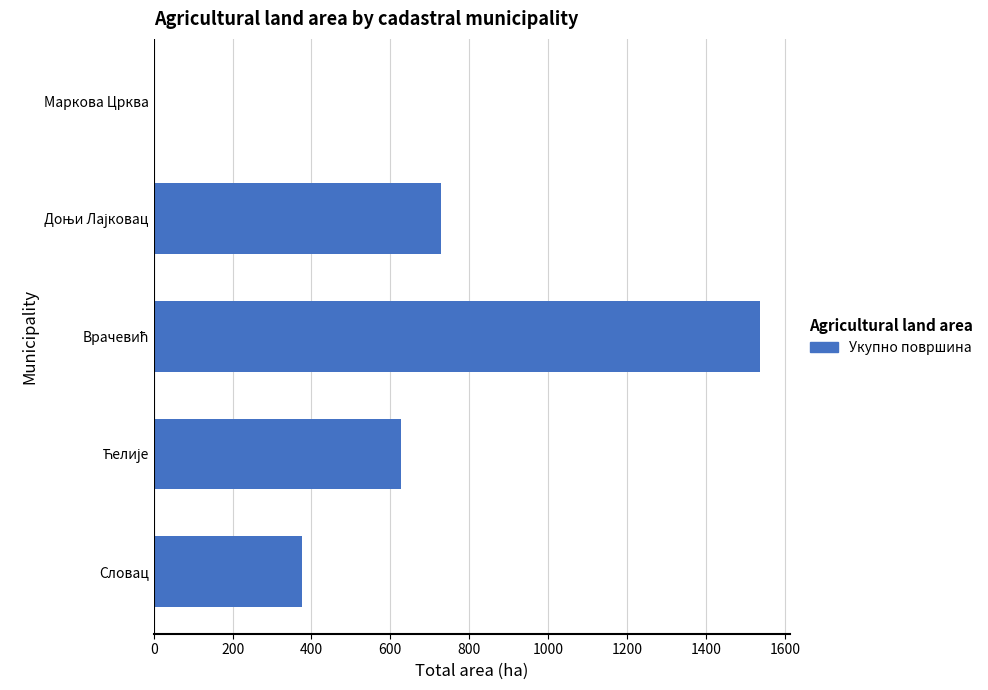

The value at Словац is 375.5. True or false?

True